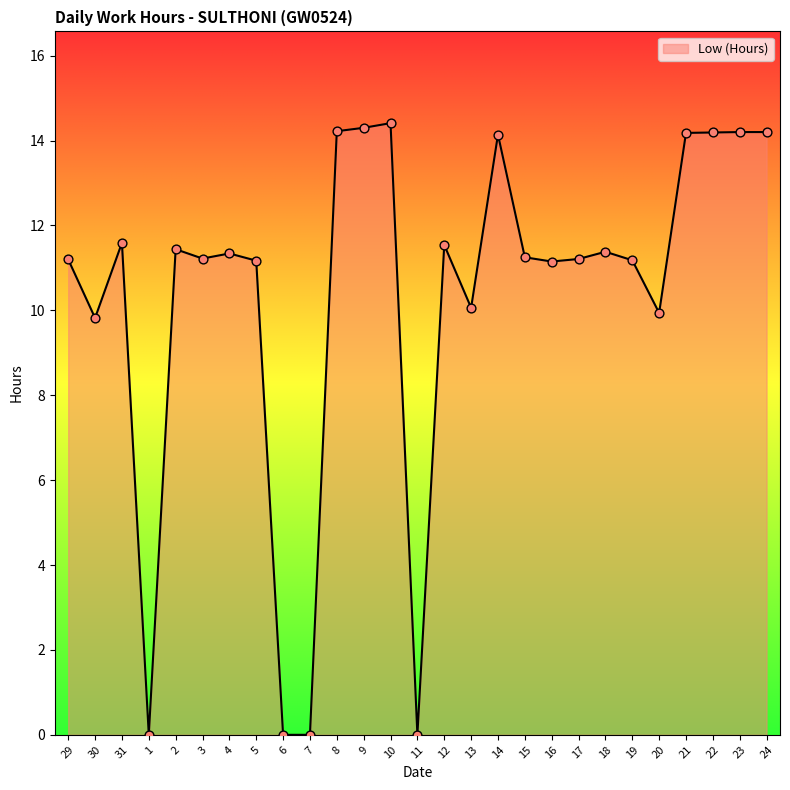

Approximately how many times larger is the value at 9 compared to 24?

1.0